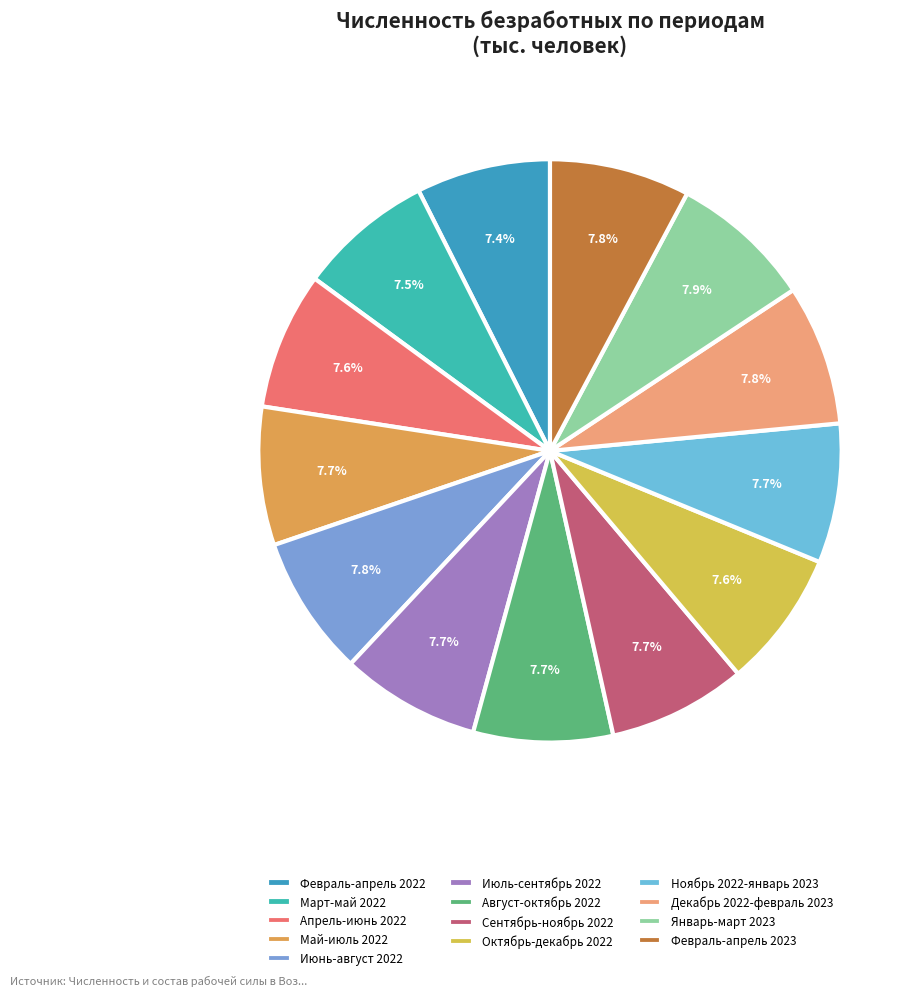

How many segments does this pie chart have?

13